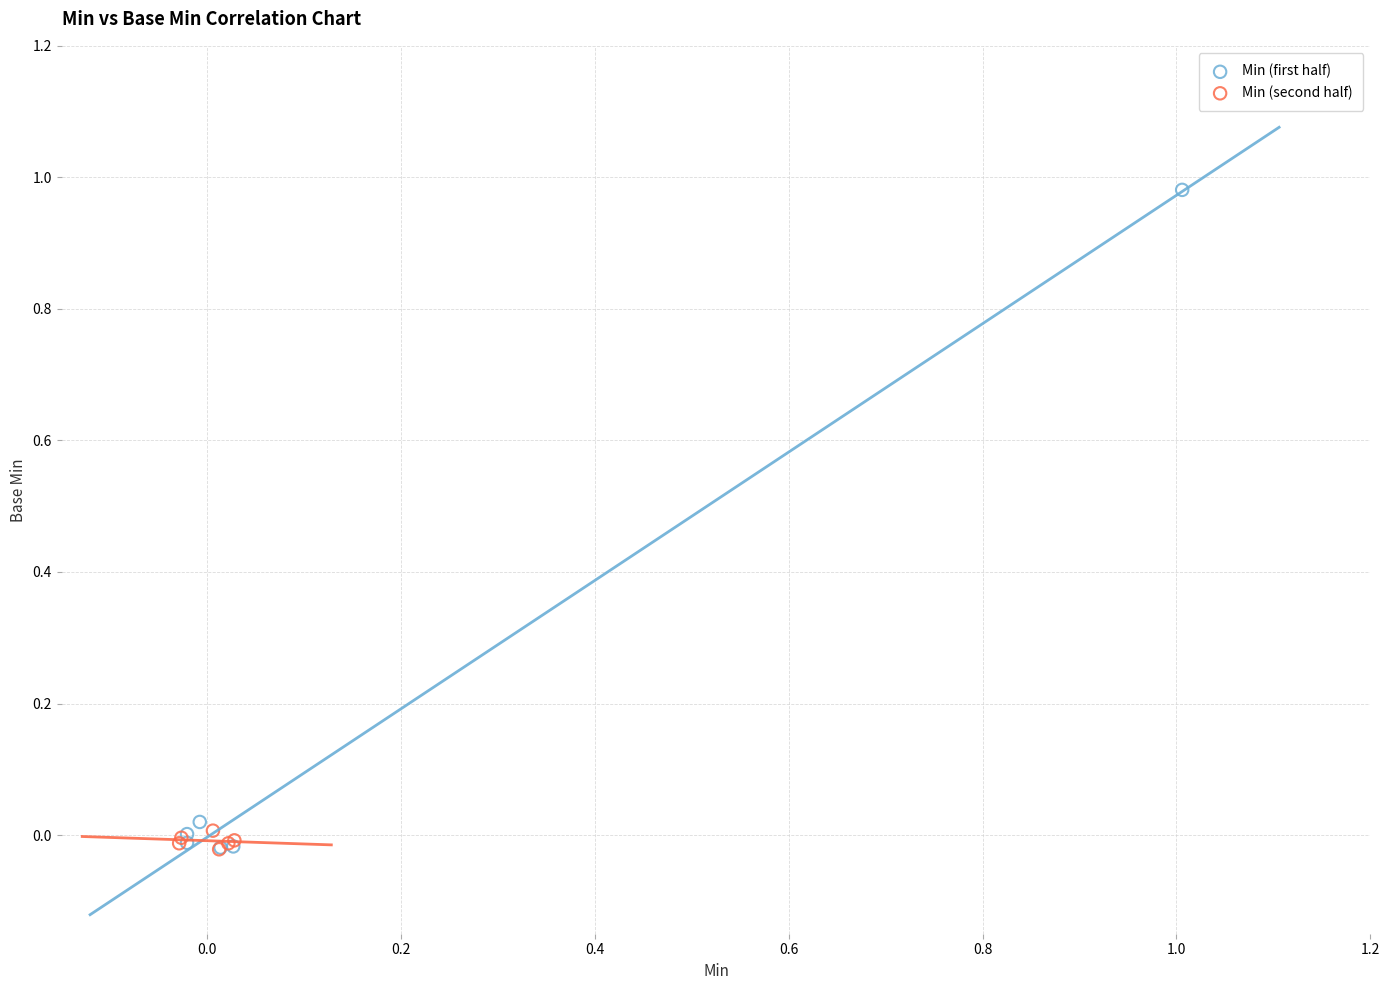

What are all the series names shown in the legend?

Min (first half), Min (second half)